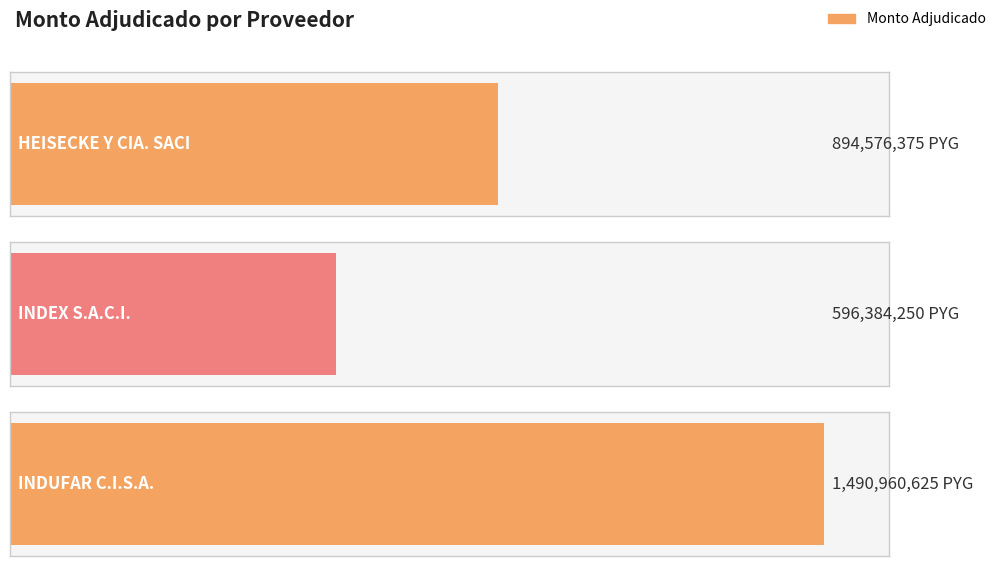

Which category has the lowest value across all series?

INDEX S.A.C.I.